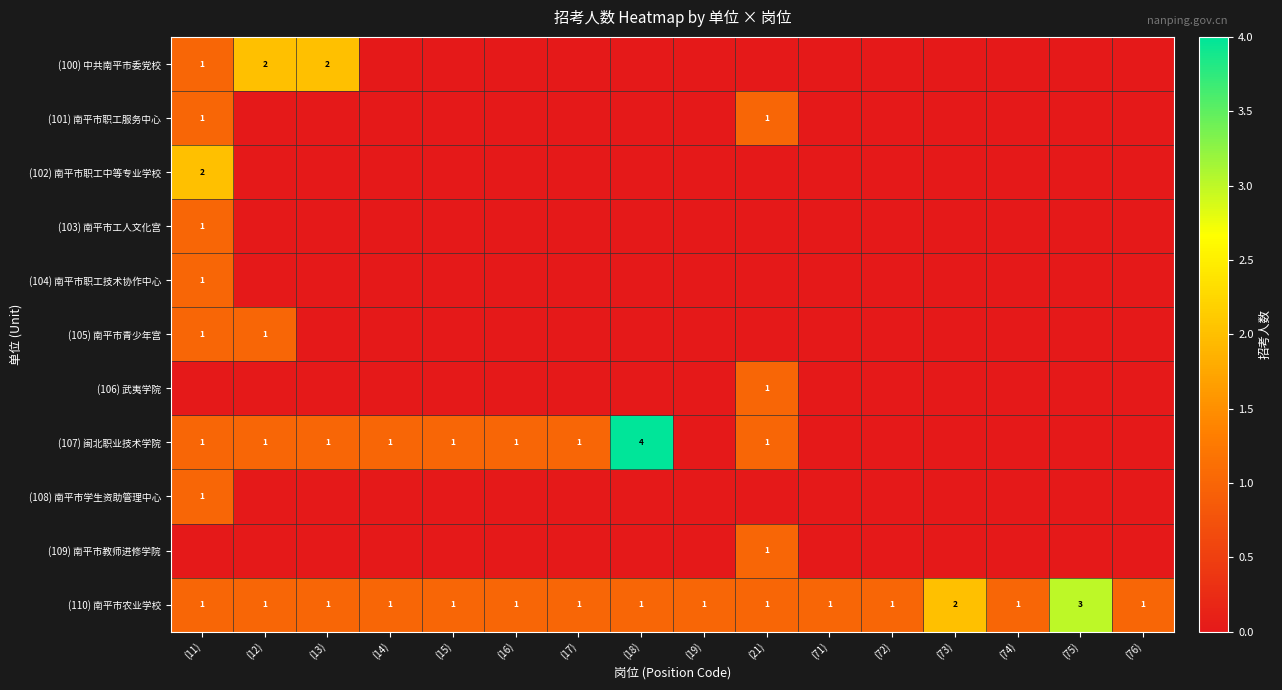

The (110) 南平市农业学校 series shows 0 at (12). True or false?

False